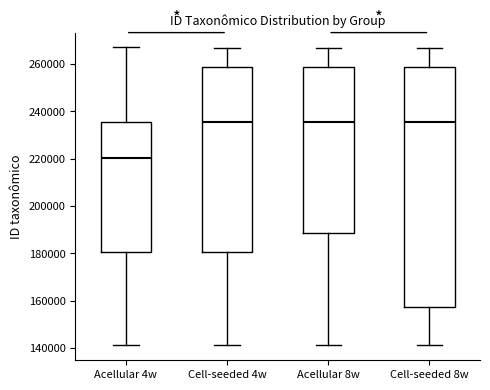

Reading left to right, read every box against the y-axis: the position of its median line, the range the box covers, and the ends of its whiskers. The values are not printed on the chart, so give them approximately, as read against the axis.

Acellular 4w: median 220000, box 180000 to 236000, whiskers 142000 to 268000
Cell-seeded 4w: median 236000, box 180000 to 258000, whiskers 142000 to 266000
Acellular 8w: median 236000, box 188000 to 258000, whiskers 142000 to 268000
Cell-seeded 8w: median 236000, box 158000 to 258000, whiskers 142000 to 266000